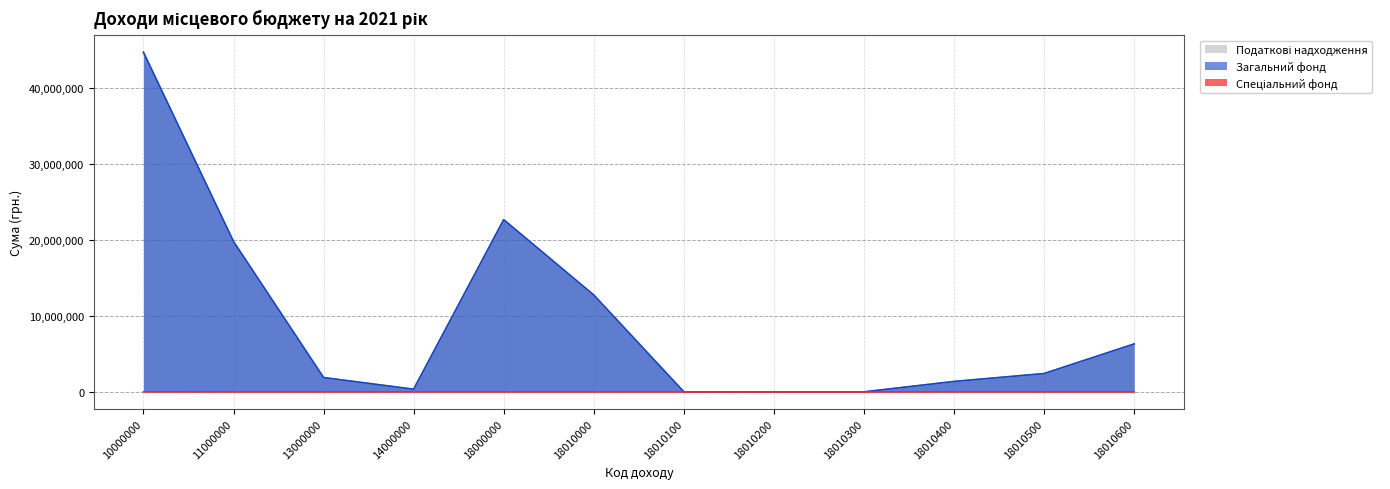

True or false: Спеціальний фонд has a value of 0 at 18010000.

True